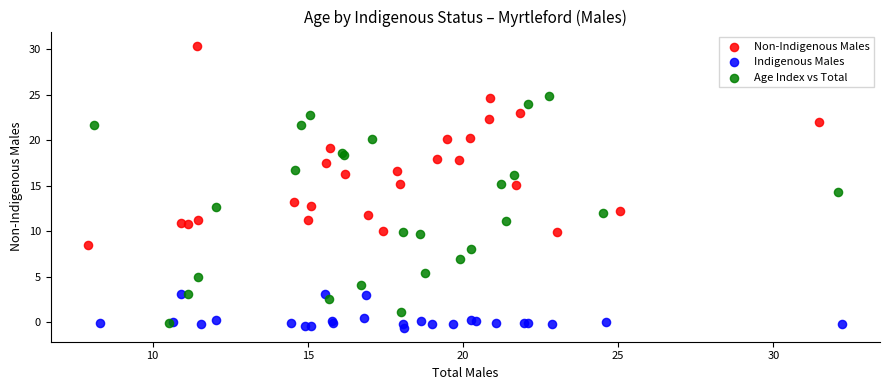

Which series contains the lowest Y value?

Indigenous Males